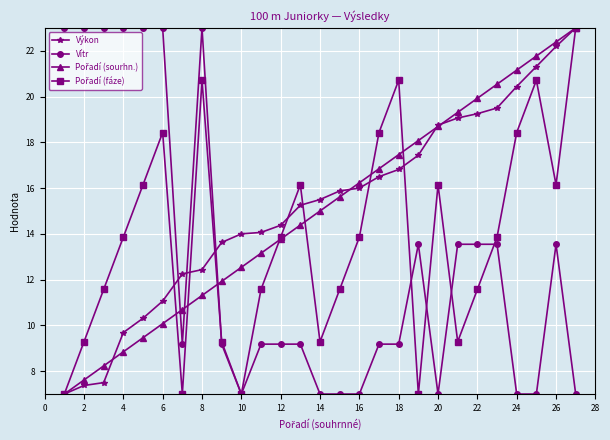

Which series ends up on top after the final intersection of Vítr and Výkon?

Výkon